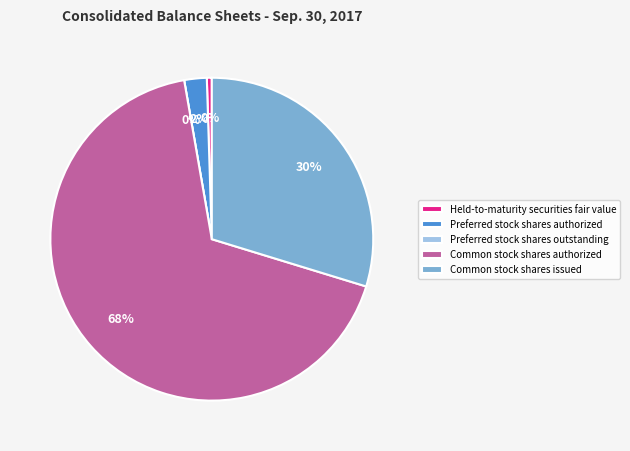

Is it true that Preferred stock shares outstanding is 0% of the pie?

True